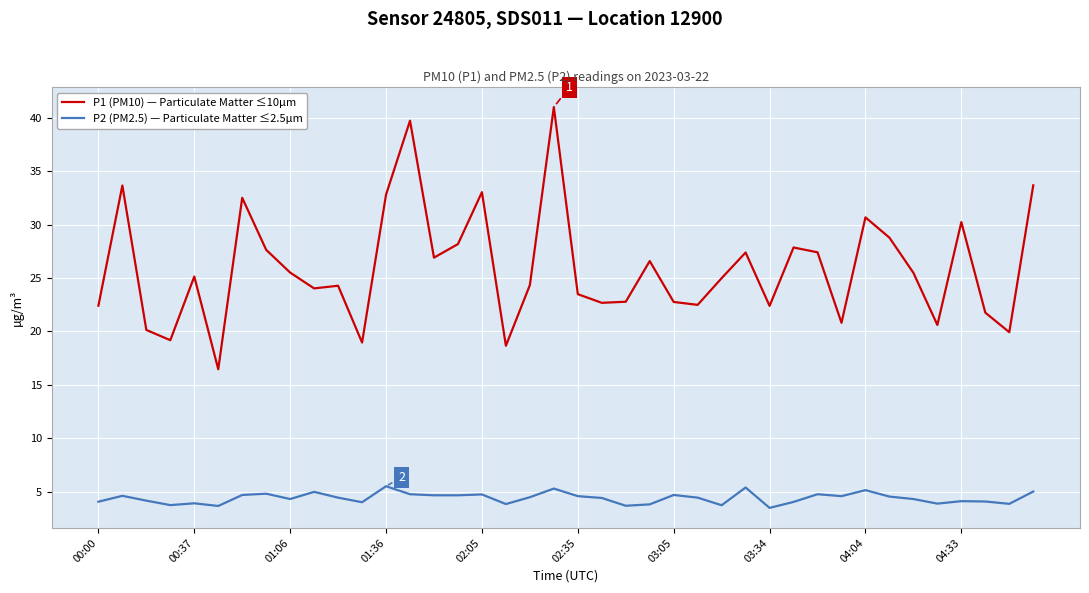

True or false: P1 (PM10) — Particulate Matter ≤10µm and P2 (PM2.5) — Particulate Matter ≤2.5µm cross at least once.

False